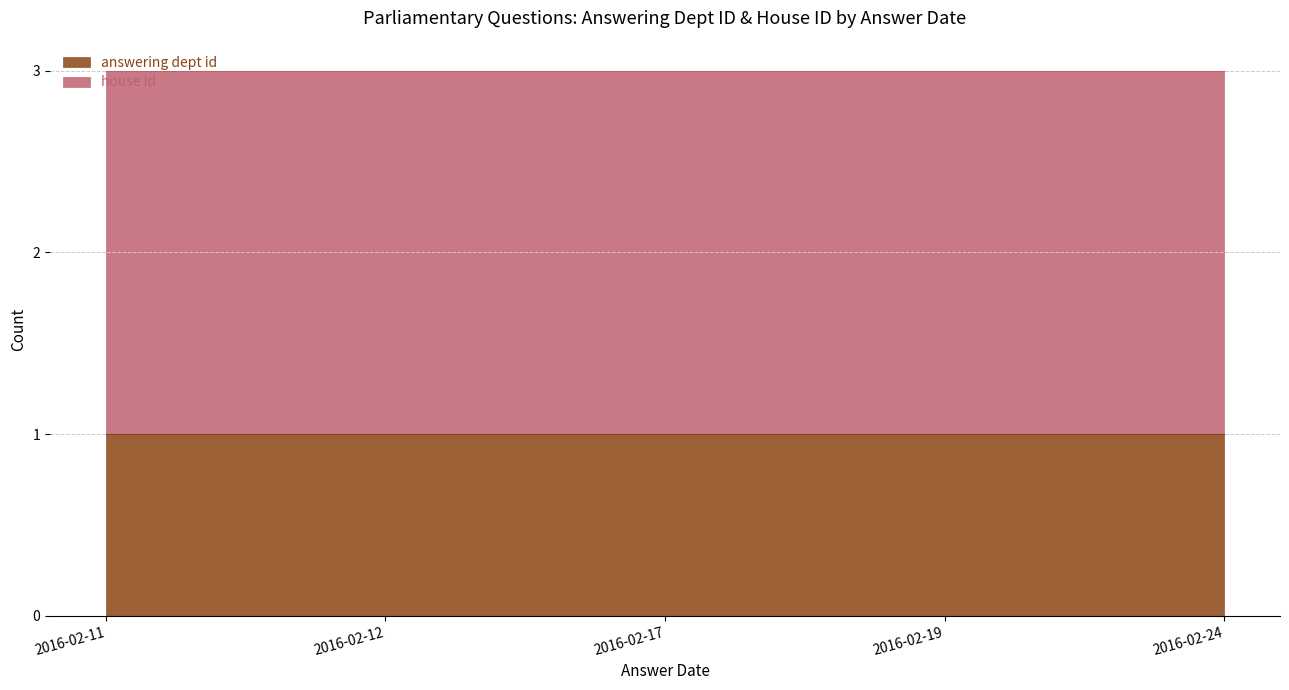

Is it true that house id equals 3 at 2016-02-12?

False